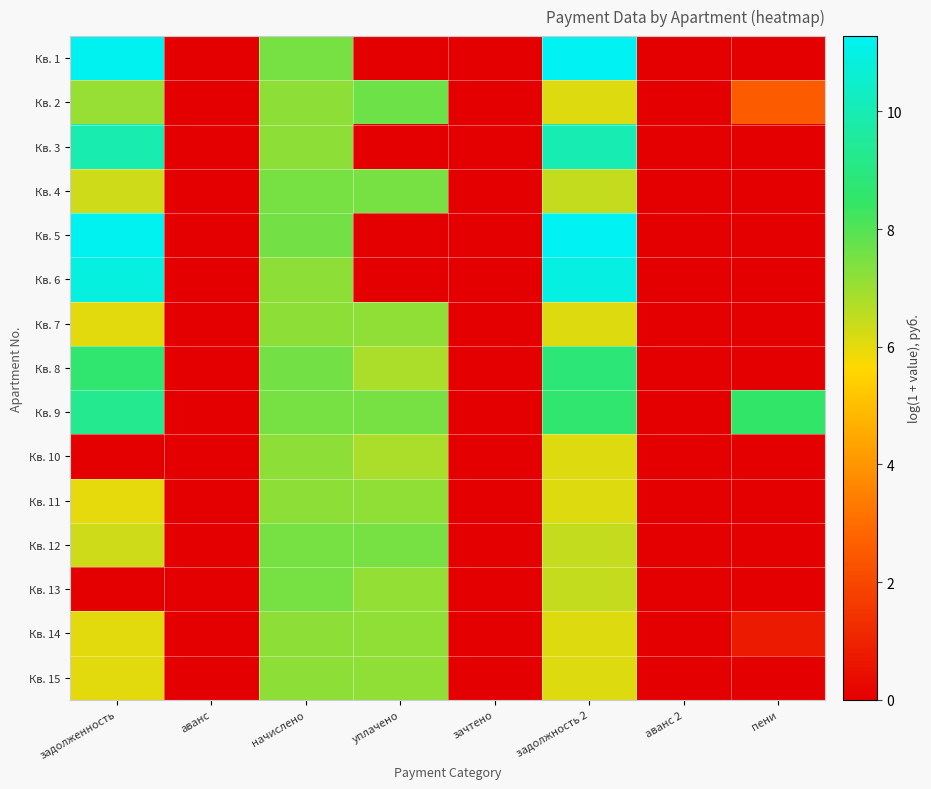

What is the difference between the highest and lowest values at задолженность?

11.2